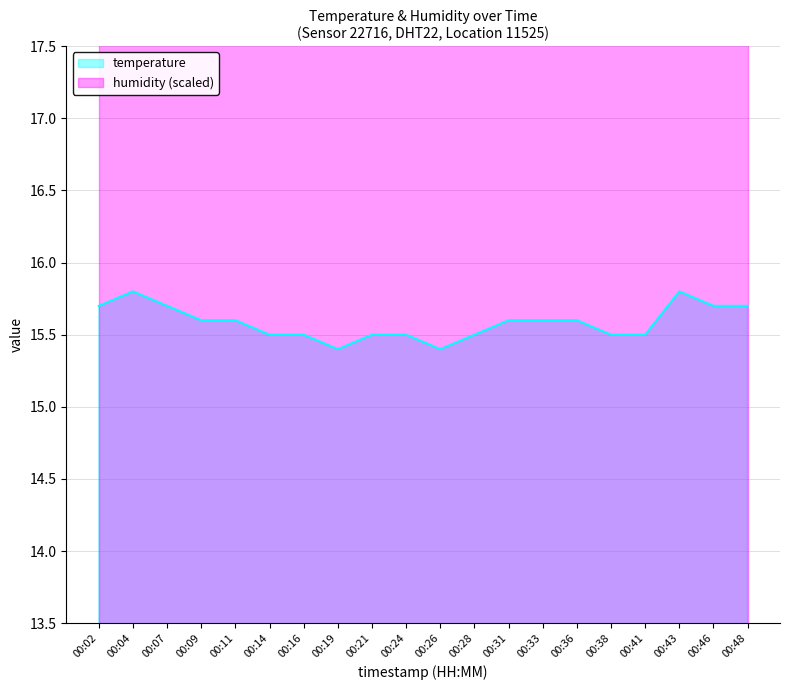

Where is the first local minimum?

00:19